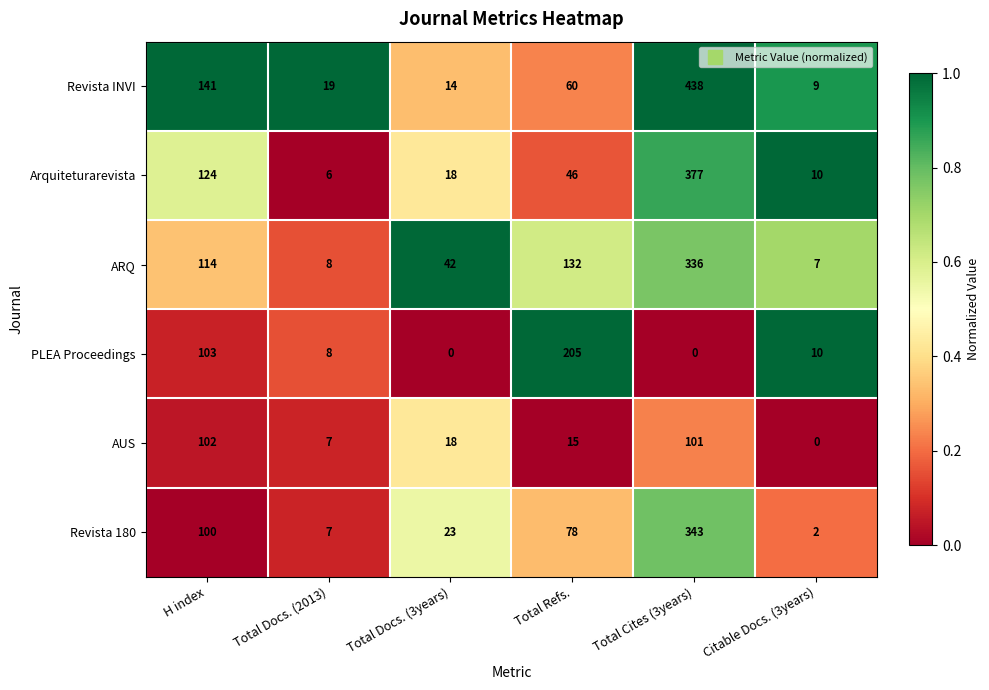

Is it true that Arquiteturarevista equals 5 at Total Docs. (3years)?

False